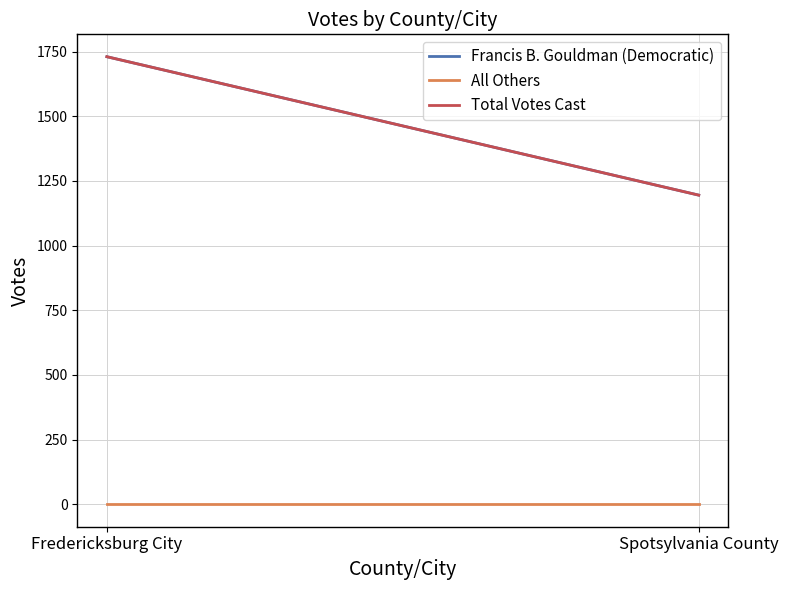

What is the value of the Total Votes Cast point at the 2nd from the left?

1195